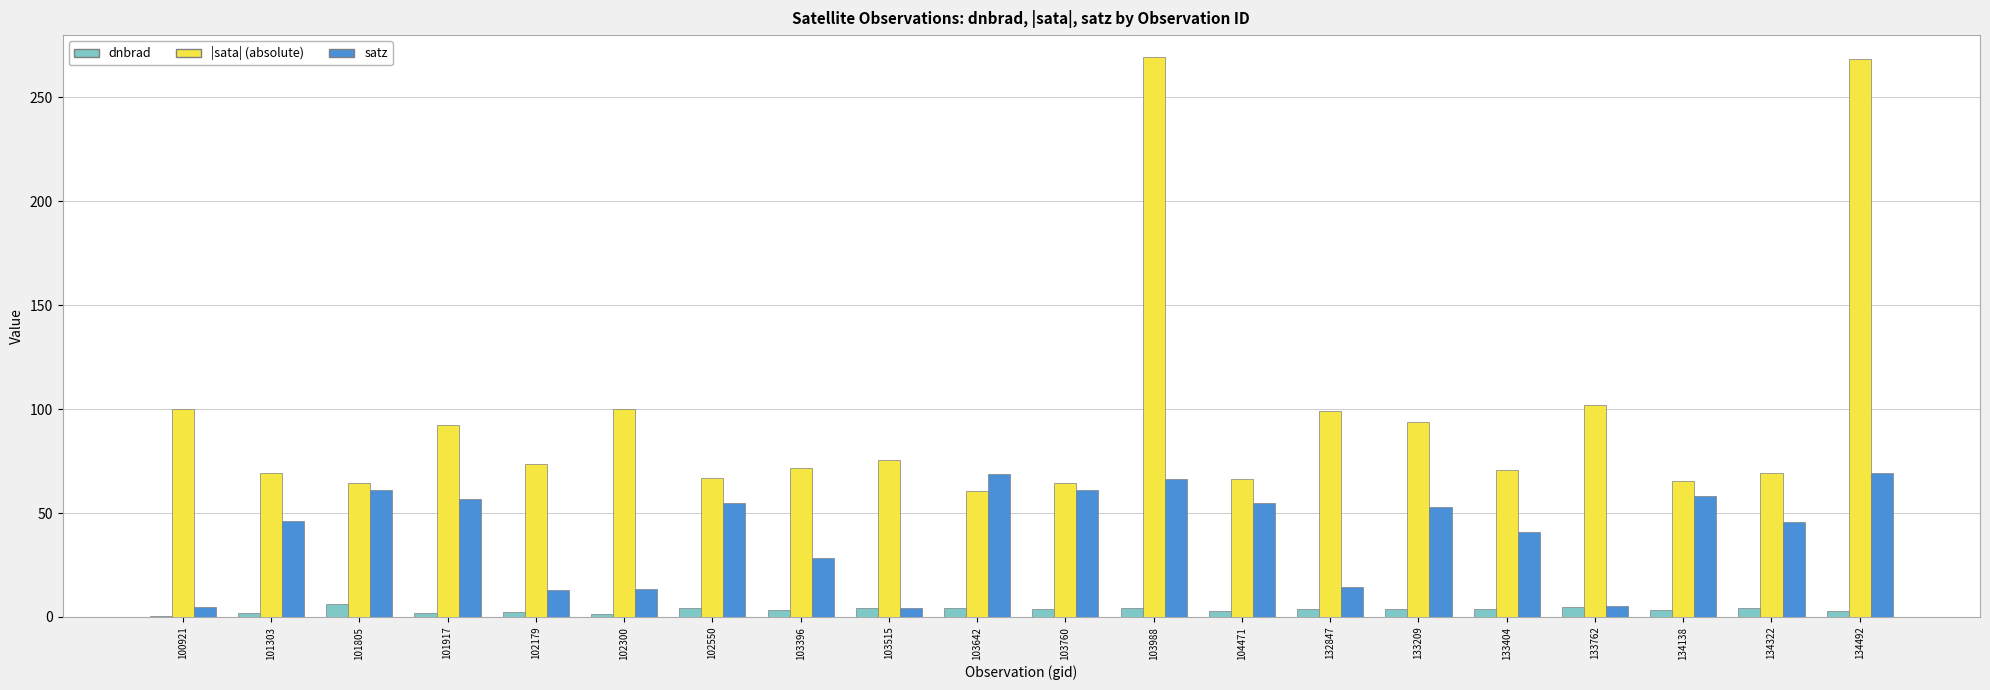

What is the greatest value displayed?

269.3